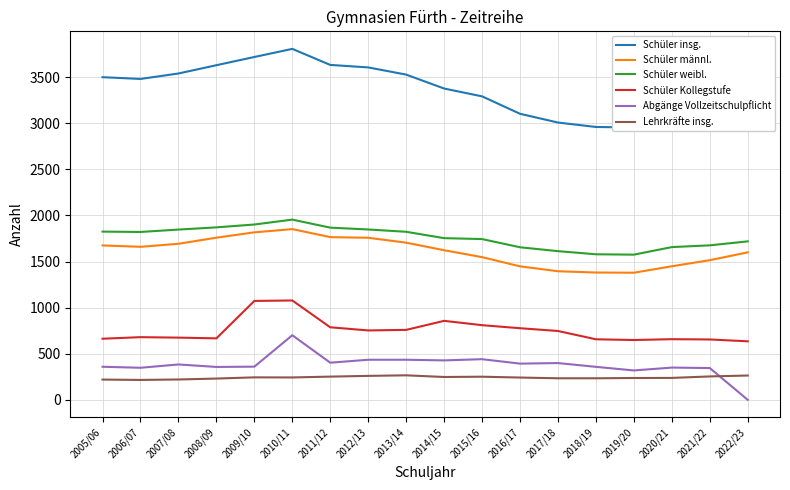

Reading left to right, list all the values displayed in this chart.

Schüler insg.: 3500	3481	3540	3630	3719	3807	3633	3606	3528	3377	3292	3103	3008	2960	2954	3106	3191	3319
Schüler männl.: 1675	1660	1693	1759	1817	1852	1765	1758	1705	1623	1548	1448	1395	1381	1379	1449	1515	1600
Schüler weibl.: 1825	1821	1847	1871	1902	1955	1868	1848	1823	1754	1744	1655	1613	1579	1575	1657	1676	1719
Schüler Kollegstufe: 663	680	675	667	1073	1078	787	753	759	857	810	777	747	657	649	658	655	635
Abgänge Vollzeitschulpflicht: 359	348	384	357	360	701	403	435	435	428	441	393	399	358	319	350	345	0
Lehrkräfte insg.: 220	216	221	231	244	243	252	260	266	248	251	242	234	234	237	238	254	264